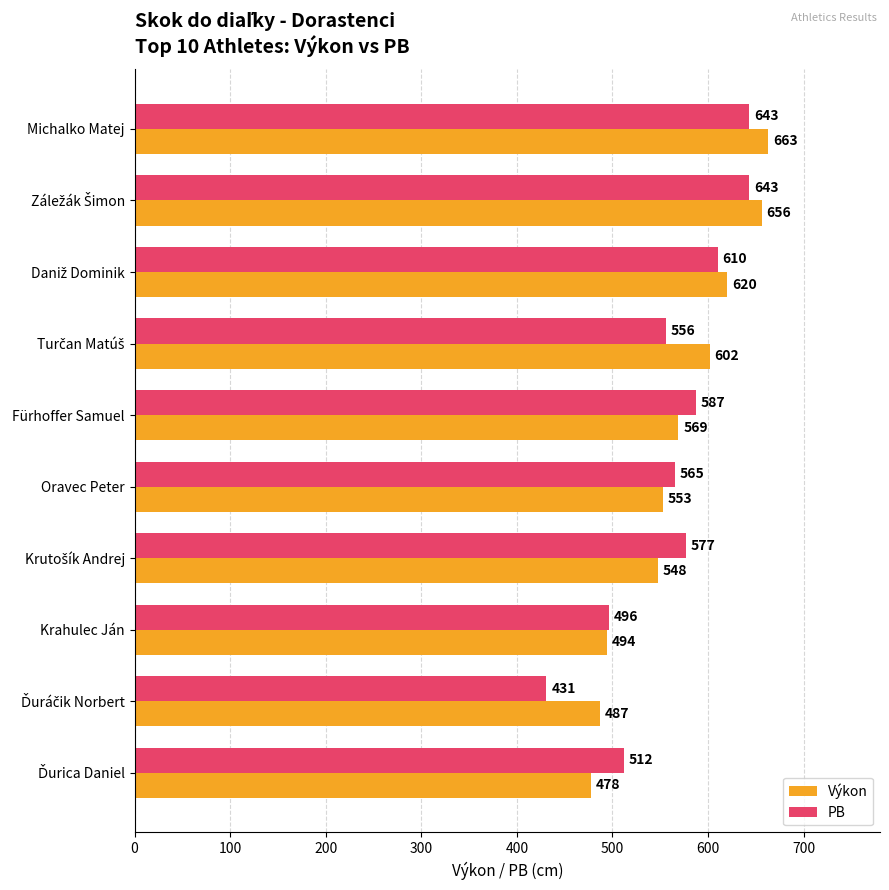

What is the difference between the second highest and minimum values in the Výkon series?

178